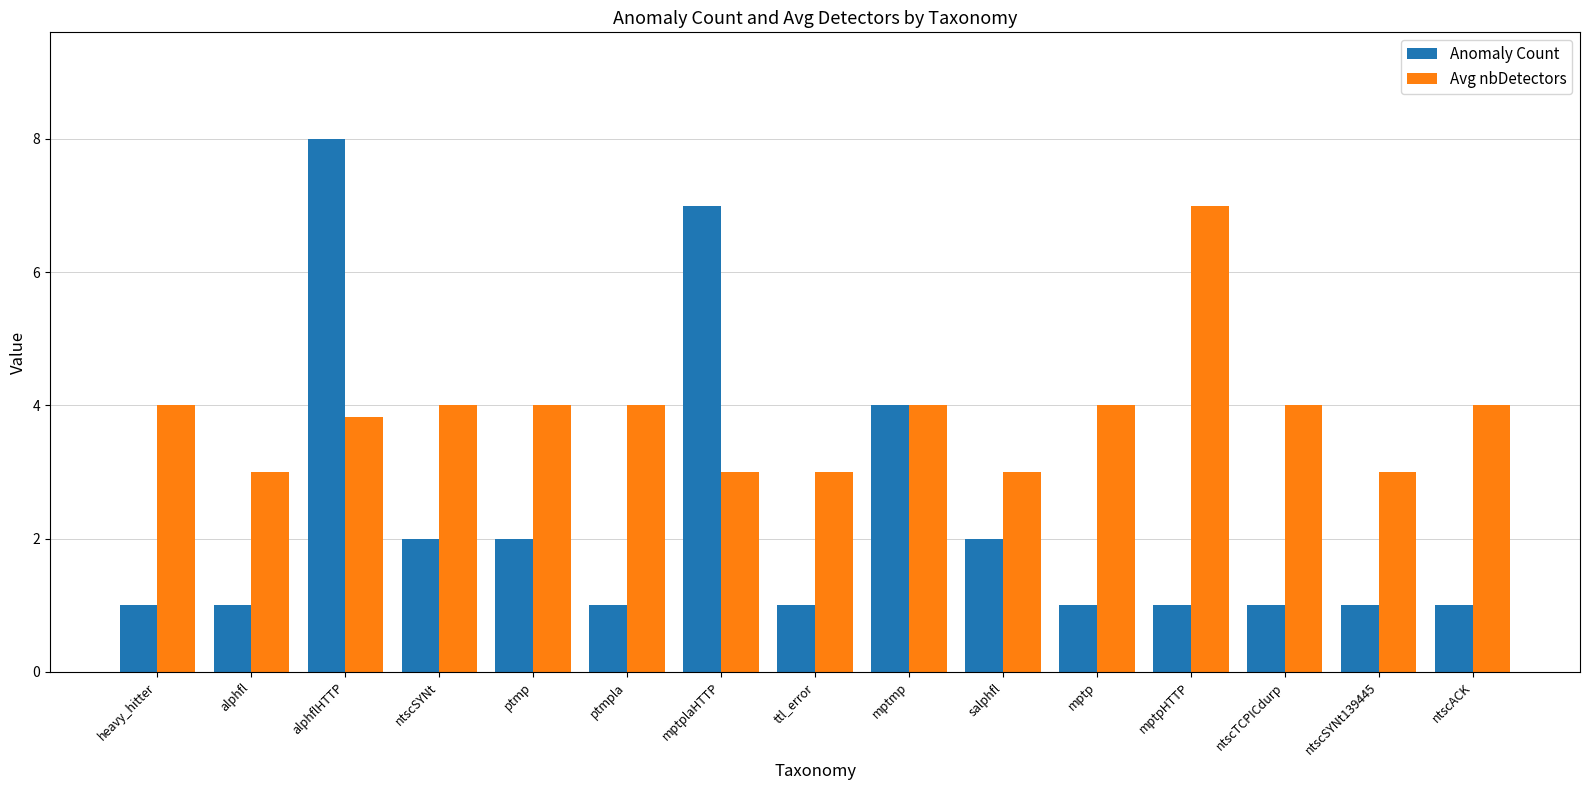

Reading left to right, list all the values displayed in this chart.

Anomaly Count: heavy_hitter=1.0	alphfl=1.0	alphflHTTP=8.0	ntscSYNt=2.0	ptmp=2.0	ptmpla=1.0	mptplaHTTP=7.0	ttl_error=1.0	mptmp=4.0	salphfl=2.0	mptp=1.0	mptpHTTP=1.0	ntscTCPICdurp=1.0	ntscSYNt139445=1.0	ntscACK=1.0
Avg nbDetectors: heavy_hitter=4.0	alphfl=3.0	alphflHTTP=3.8	ntscSYNt=4.0	ptmp=4.0	ptmpla=4.0	mptplaHTTP=3.0	ttl_error=3.0	mptmp=4.0	salphfl=3.0	mptp=4.0	mptpHTTP=7.0	ntscTCPICdurp=4.0	ntscSYNt139445=3.0	ntscACK=4.0